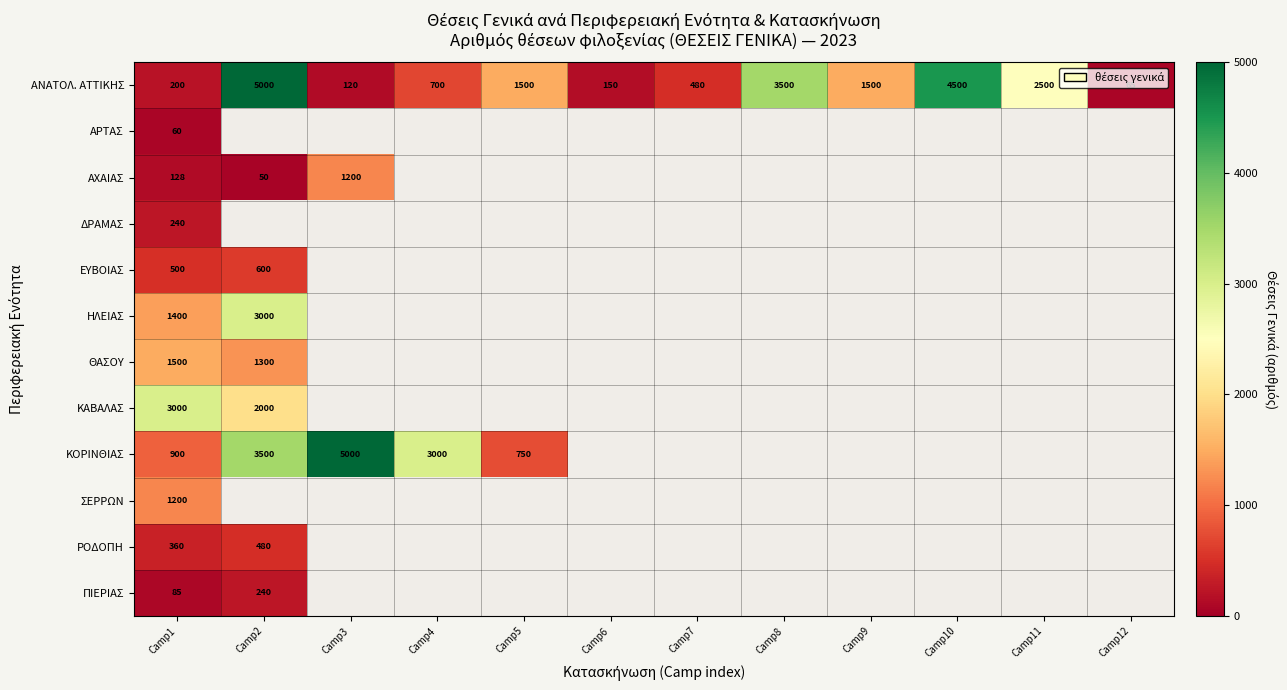

What is the lowest value of the ΑΝΑΤΟΛ. ΑΤΤΙΚΗΣ series?

65